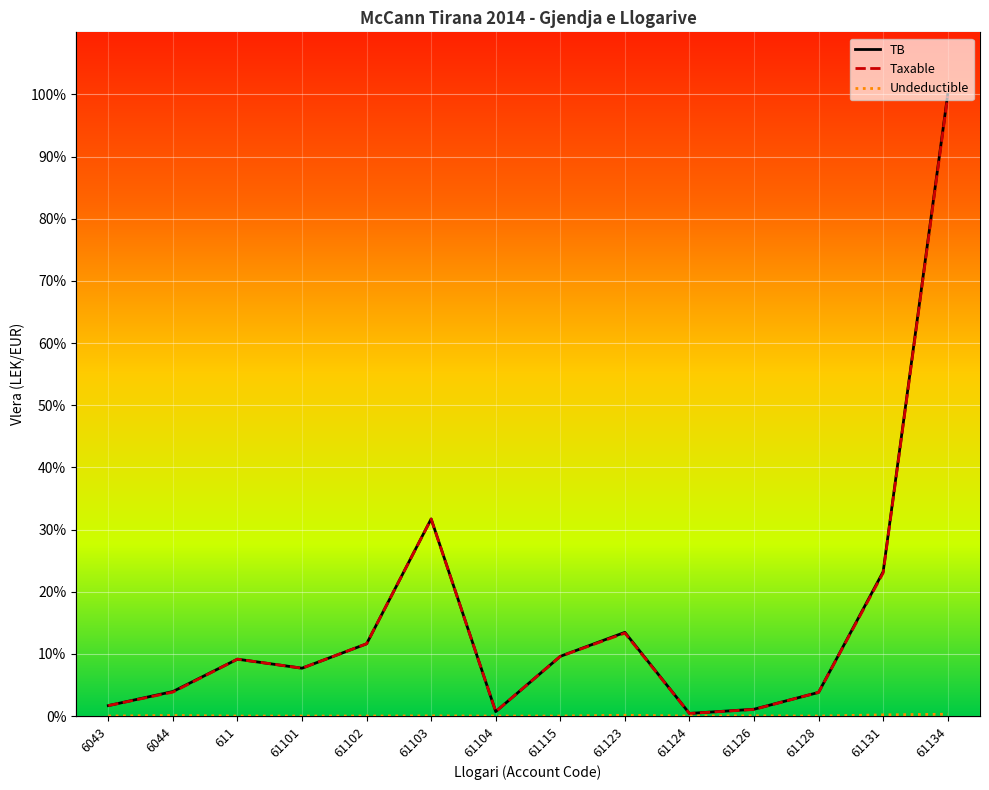

In Undeductible, how many points are lower than both neighbors (excluding endpoints)?

3